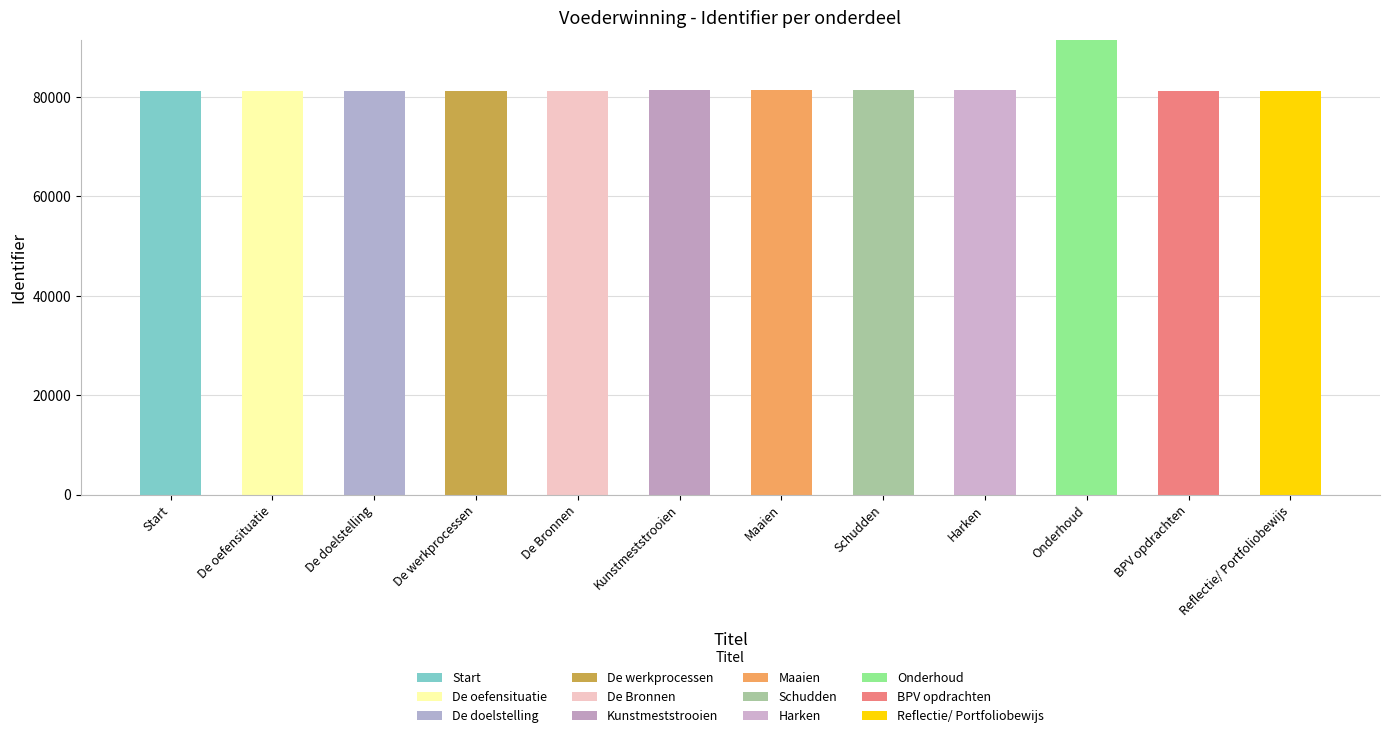

How many series are shown in this chart?

12